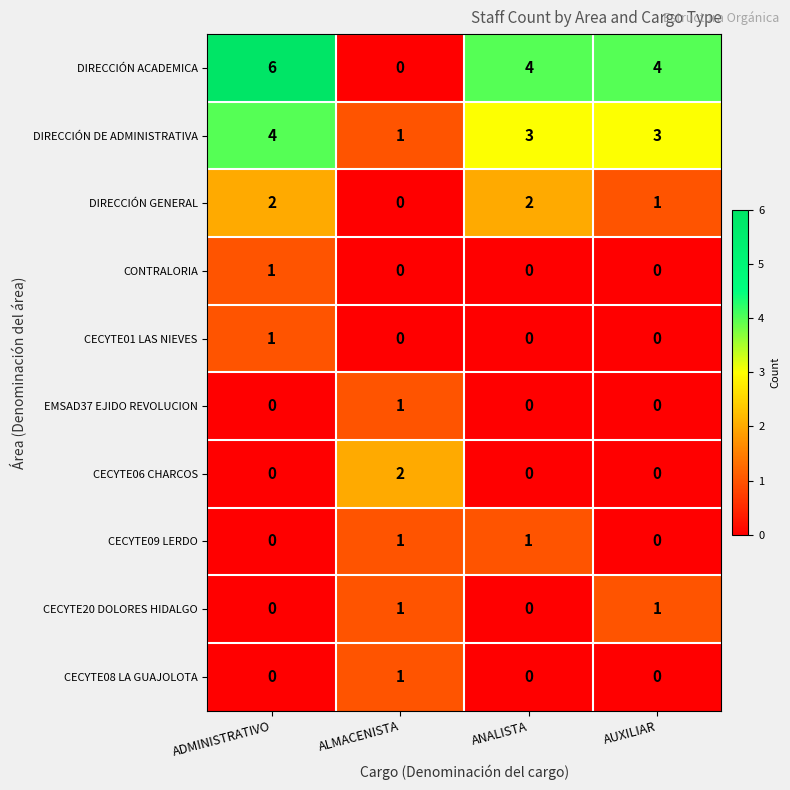

True or false: CONTRALORIA has a value of 0 at ALMACENISTA.

True